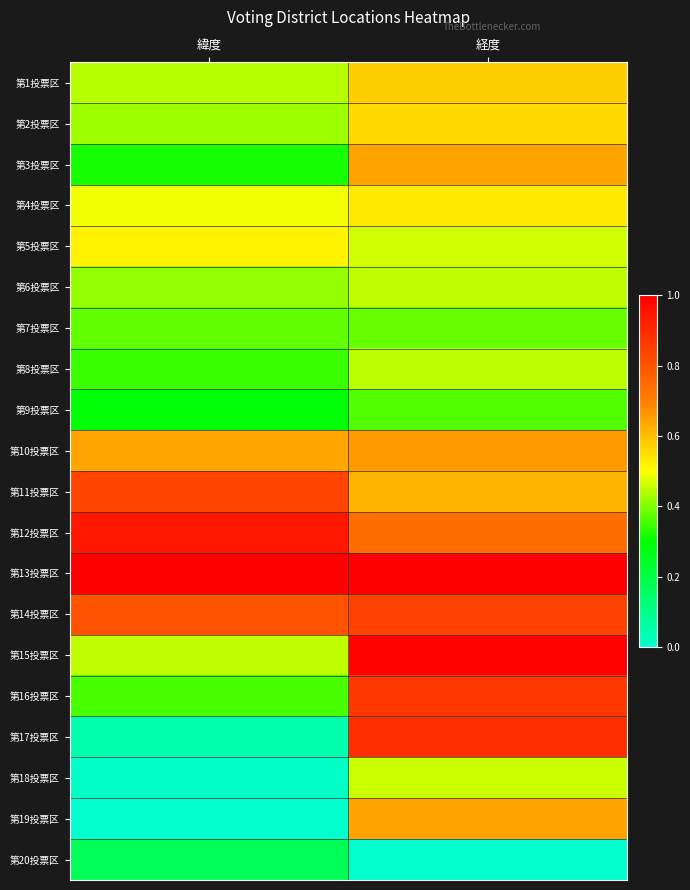

At which category does the chart reach its minimum across all series?

緯度